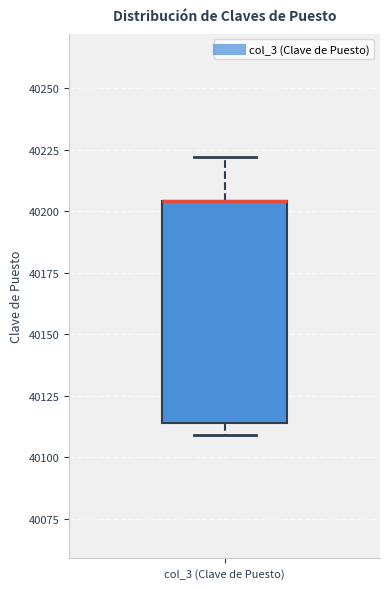

Read this box plot against the y-axis: the position of the median line, the range covered by the box, and the ends of both whiskers. The values are not printed on the chart, so give them approximately, as read against the axis.

median 40205 (drawn on the box's upper edge), box 40115 to 40205, whiskers 40110 to 40220